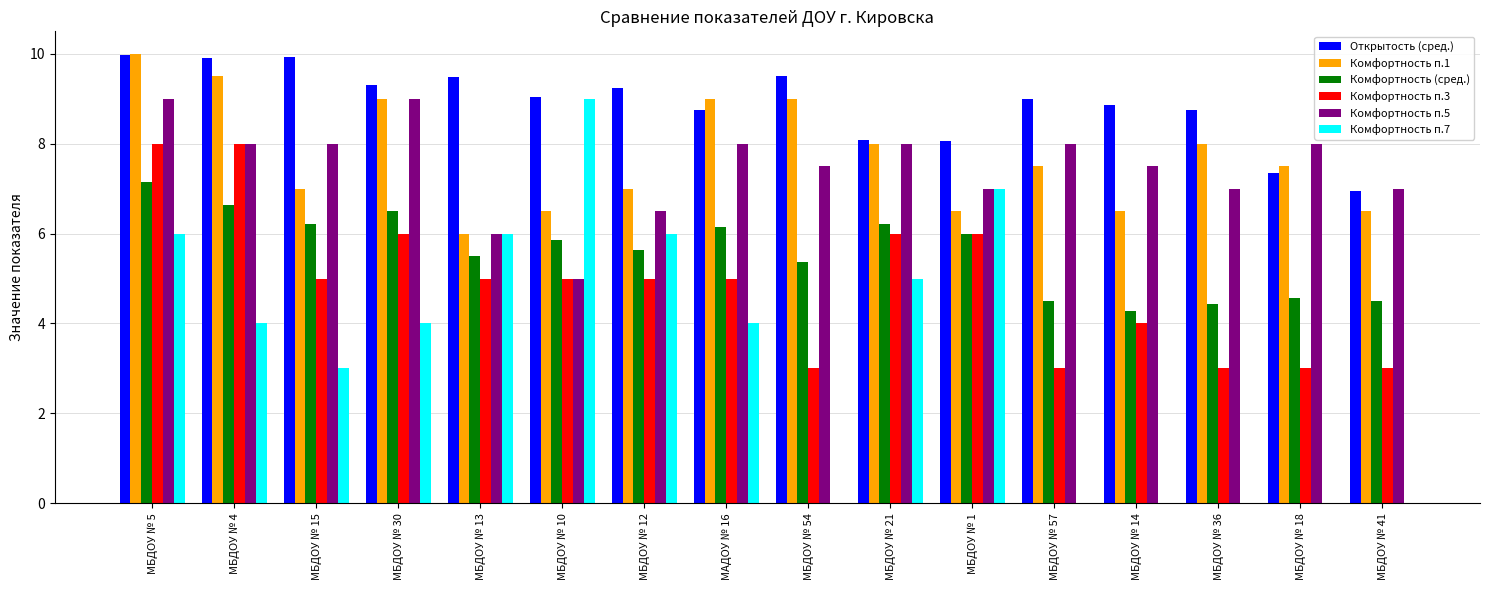

Between МБДОУ № 13 and МБДОУ № 57, which series saw the biggest shift?

Комфортность п.7